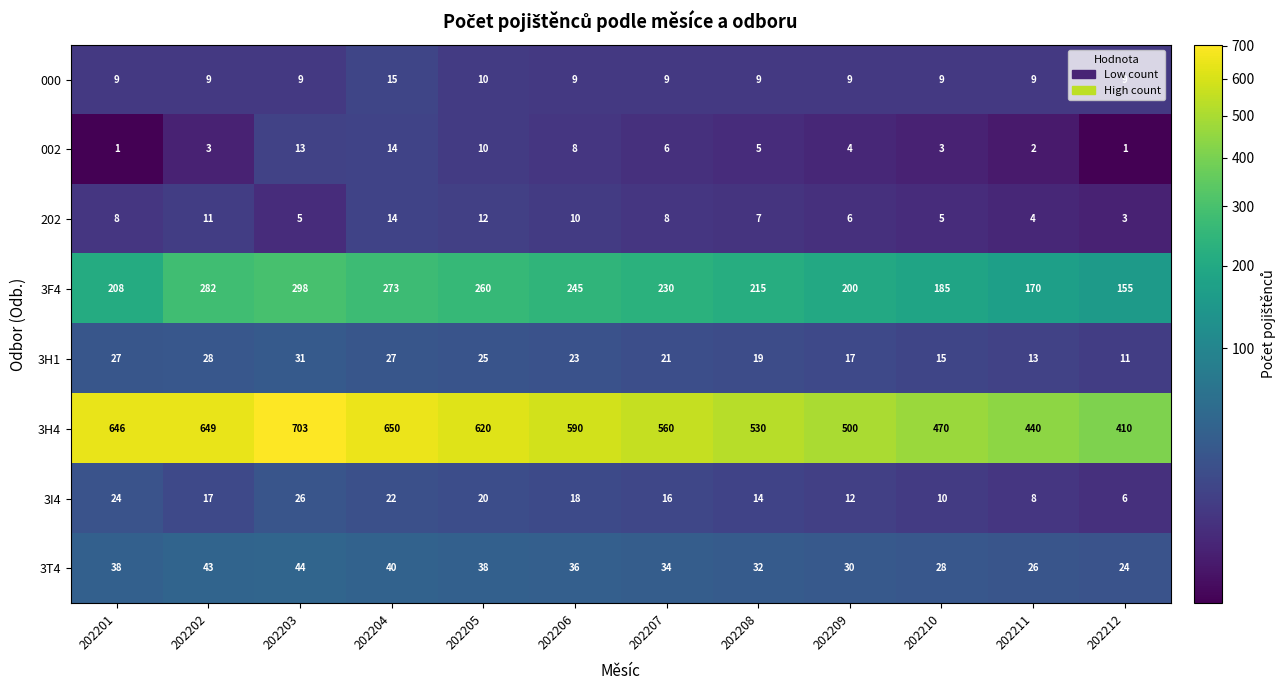

What is the sum of the 3F4 values at 202206 and 202211?

415